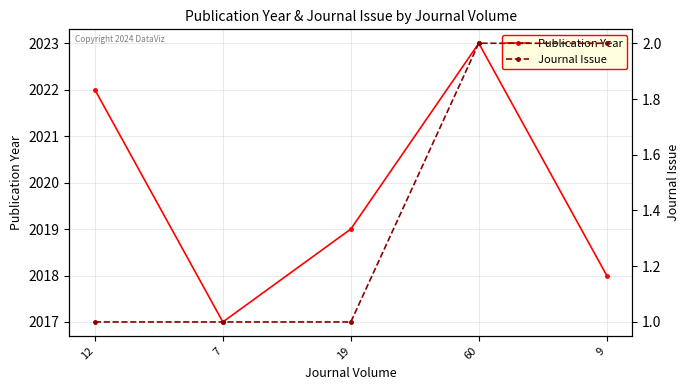

Reading right to left, extract all data points from this chart.

Publication Year: 2018	2023	2019	2017	2022
Journal Issue: 2	2	1	1	1